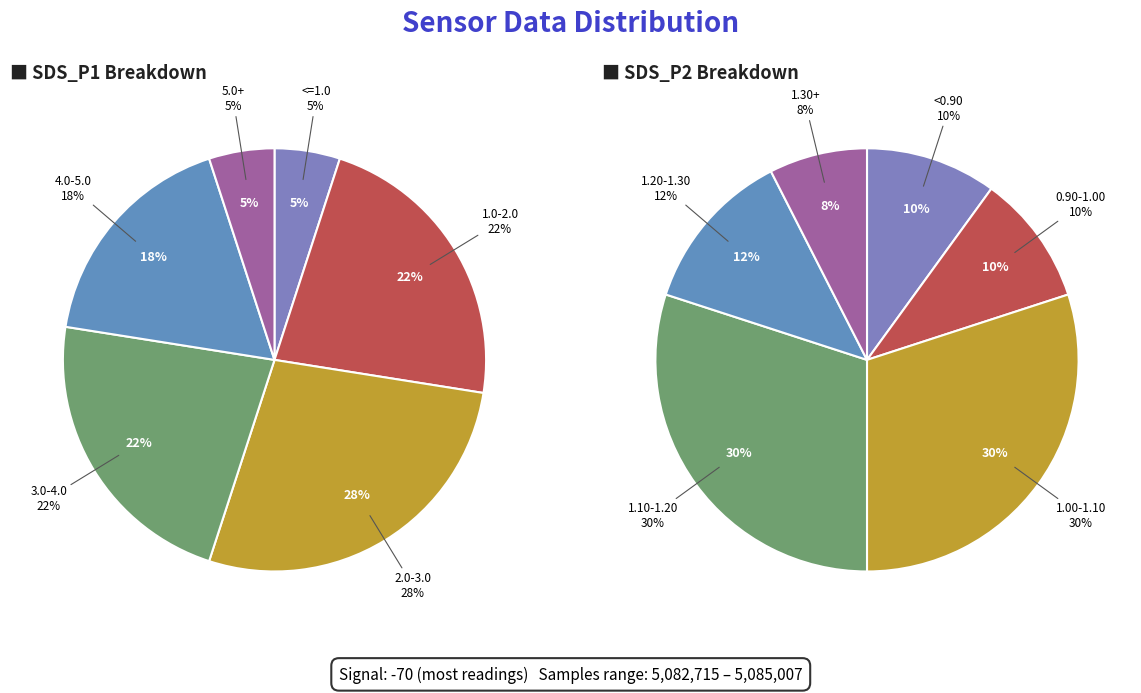

How many slices are in this pie chart?

12